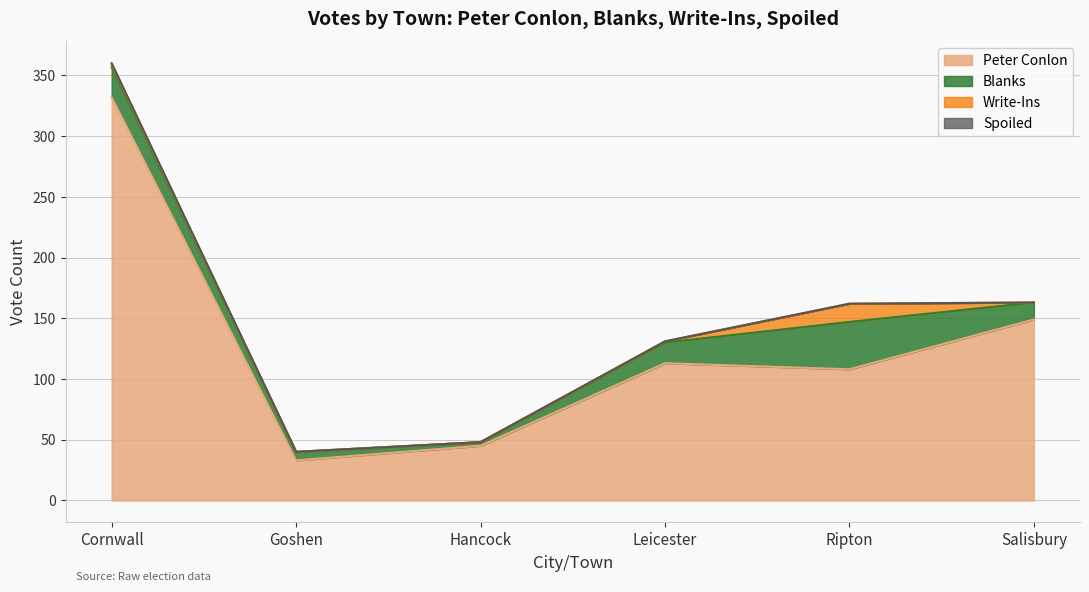

How many lines are shown in the chart?

4